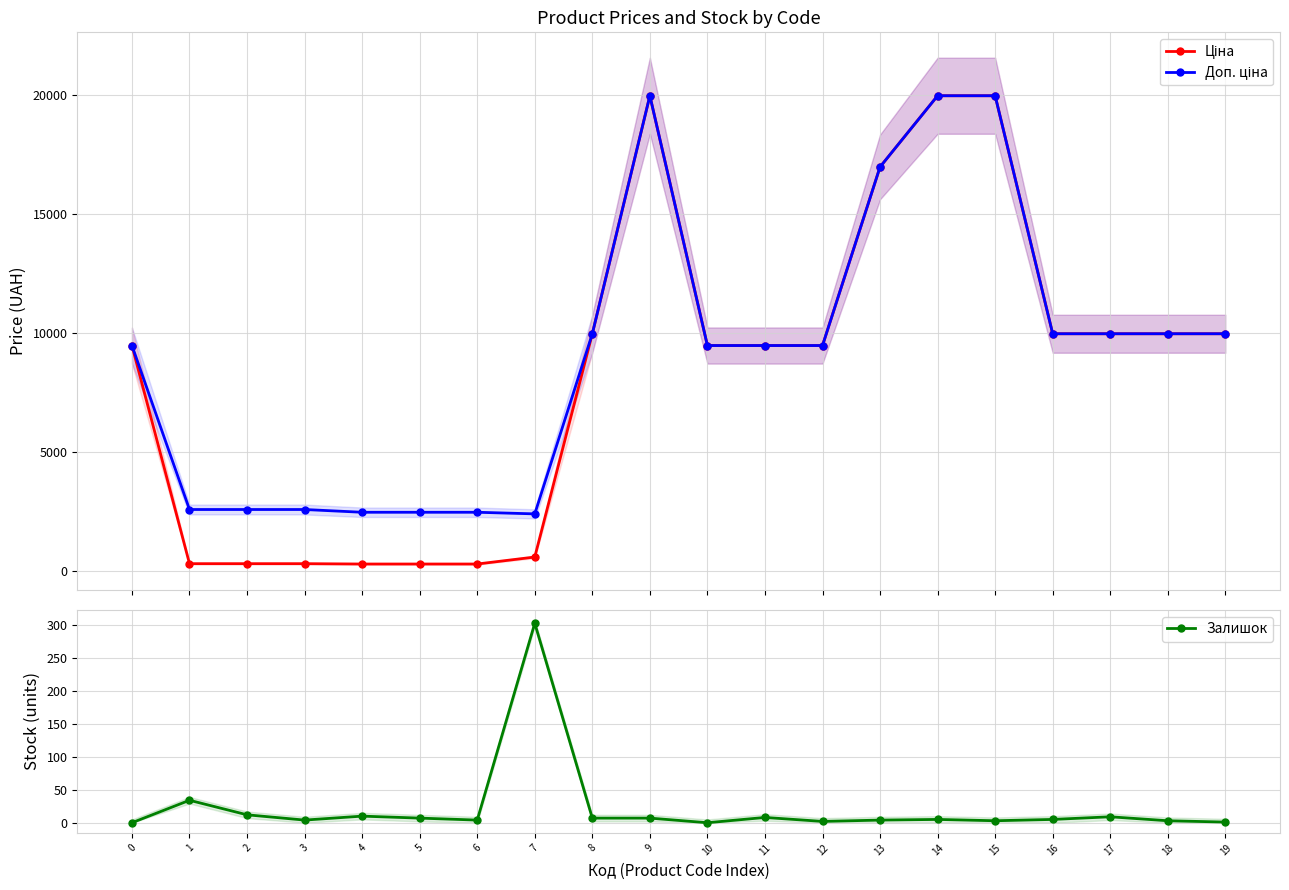

Where is the first local minimum for Залишок?

3